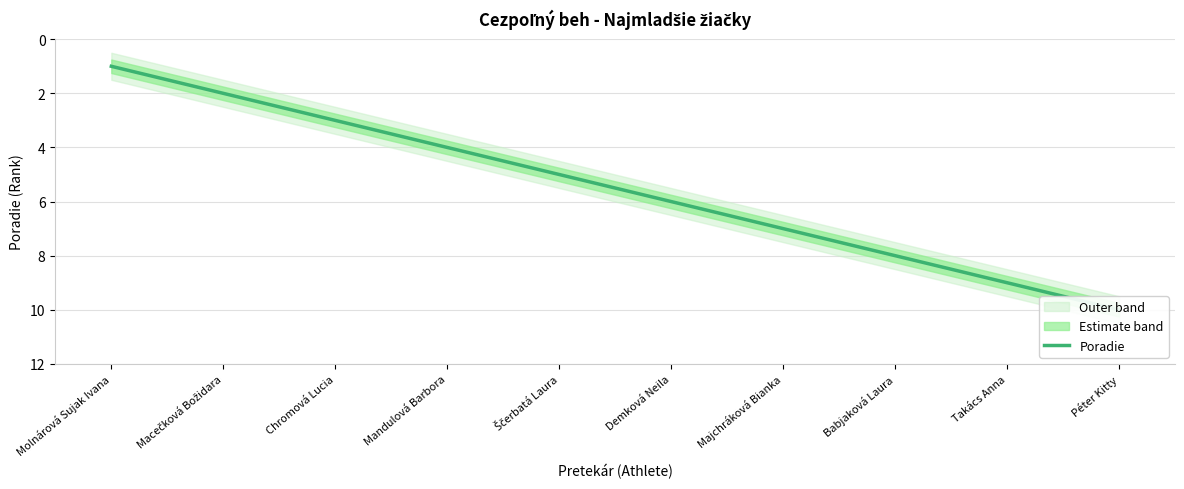

How many values are below 6?

5